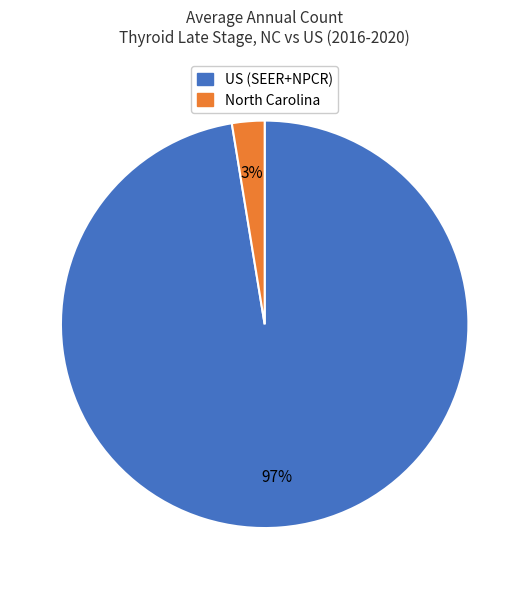

Is there a majority slice in this chart?

Yes